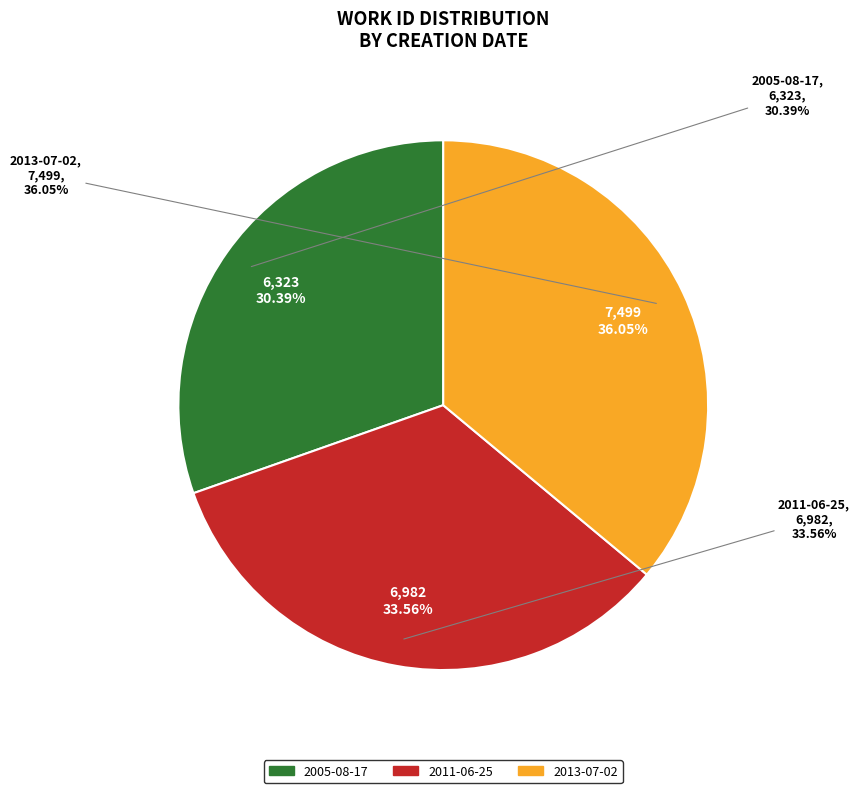

The 2013-07-02 slice represents 30% of the pie. True or false?

False